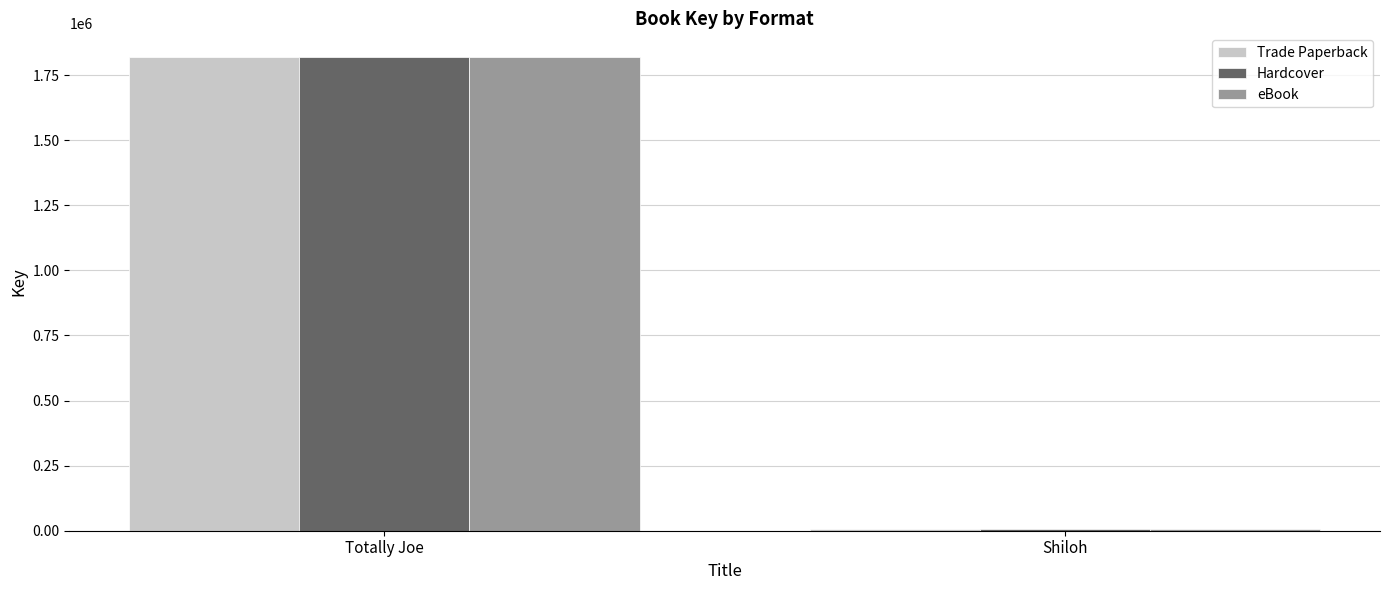

How many groups of bars are there?

2